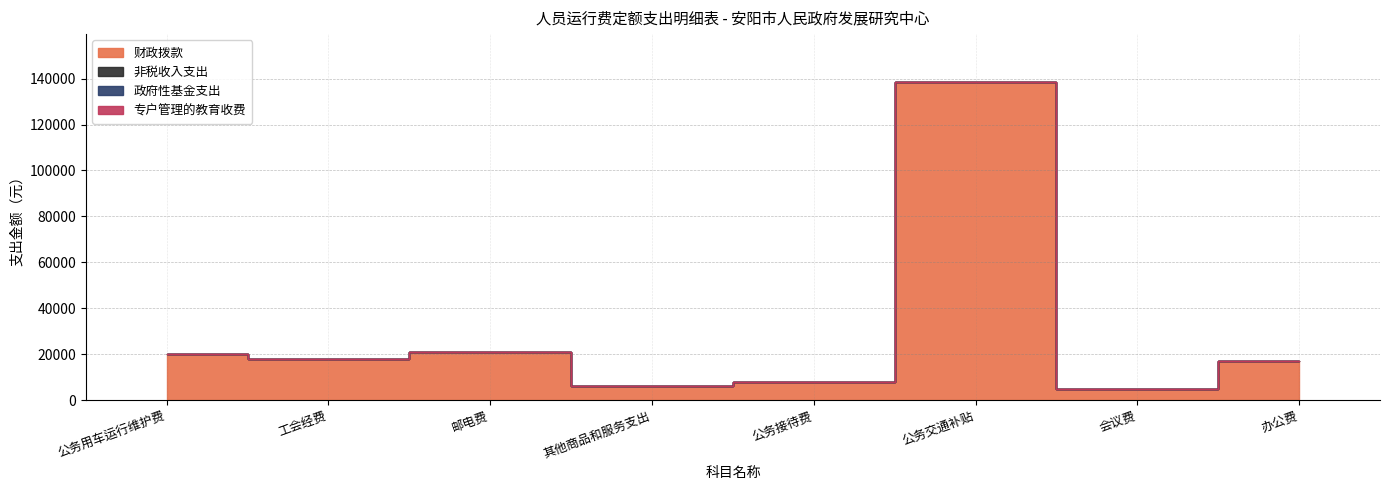

Reading left to right, list all the values displayed in this chart.

财政拨款: 公务用车运行维护费=20000	工会经费=18000	邮电费=21000	其他商品和服务支出=6000	公务接待费=8000	公务交通补贴=138600	会议费=5000	办公费=17000
非税收入支出: 公务用车运行维护费=0	工会经费=0	邮电费=0	其他商品和服务支出=0	公务接待费=0	公务交通补贴=0	会议费=0	办公费=0
政府性基金支出: 公务用车运行维护费=0	工会经费=0	邮电费=0	其他商品和服务支出=0	公务接待费=0	公务交通补贴=0	会议费=0	办公费=0
专户管理的教育收费: 公务用车运行维护费=0	工会经费=0	邮电费=0	其他商品和服务支出=0	公务接待费=0	公务交通补贴=0	会议费=0	办公费=0